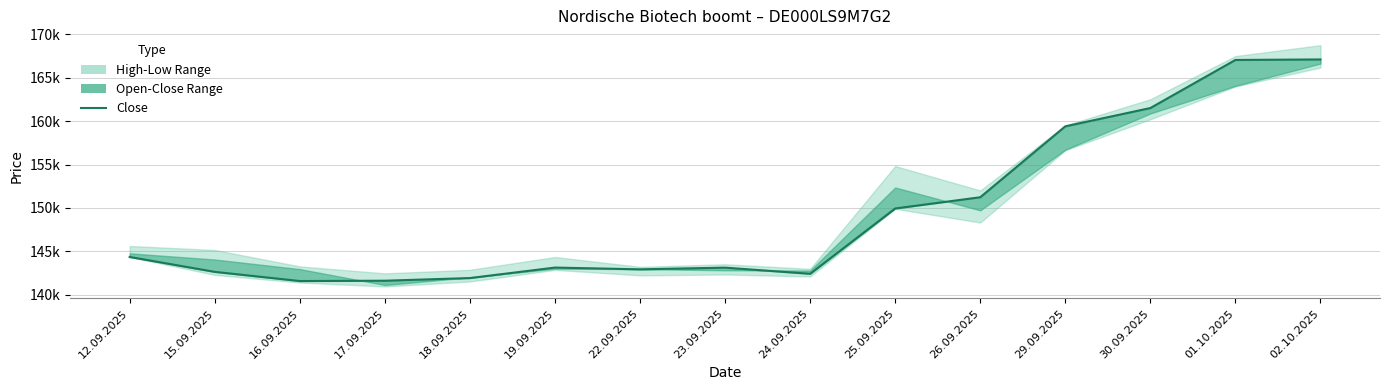

How many lines are shown in the chart?

1